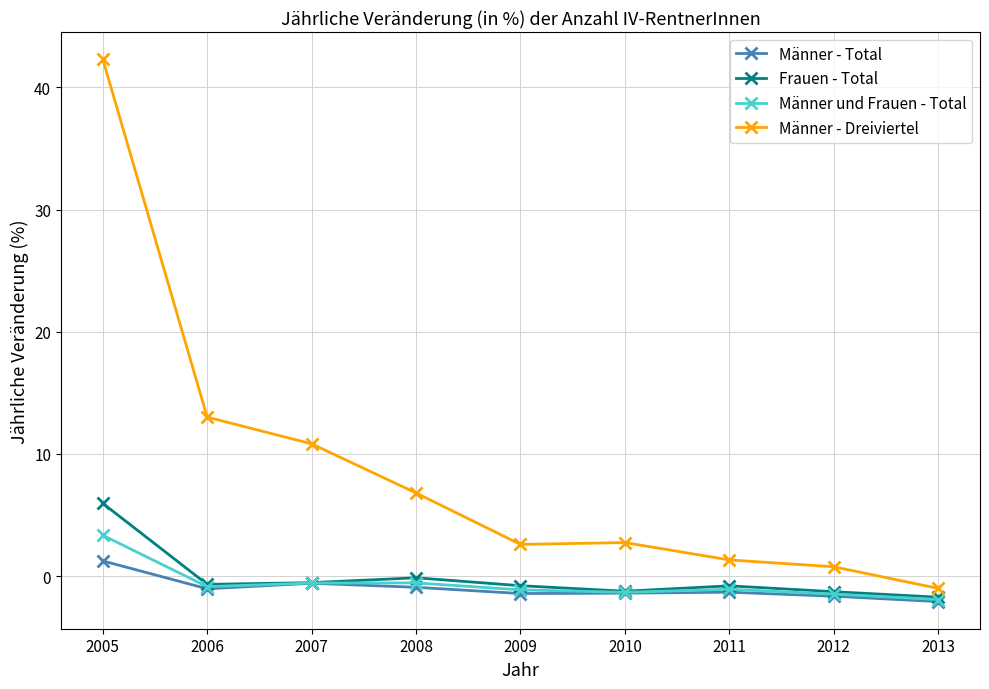

What is the lowest value of the Männer - Total series?

-2.1